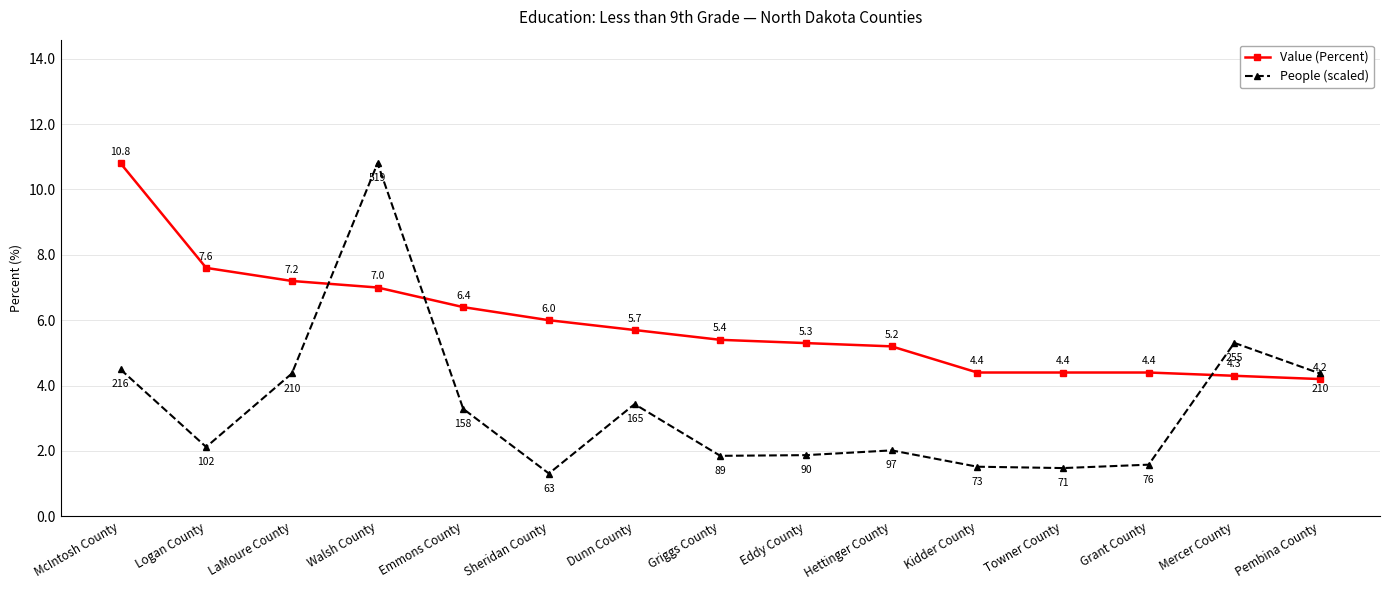

How many lines are shown in the chart?

2